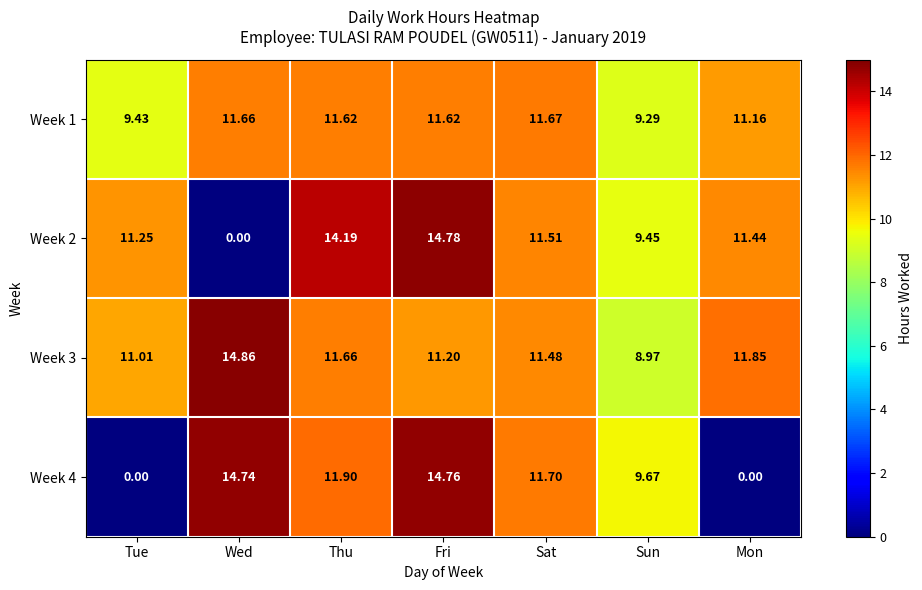

Is the value of Week 3 at Sun greater than the value of Week 4 at Sun?

No